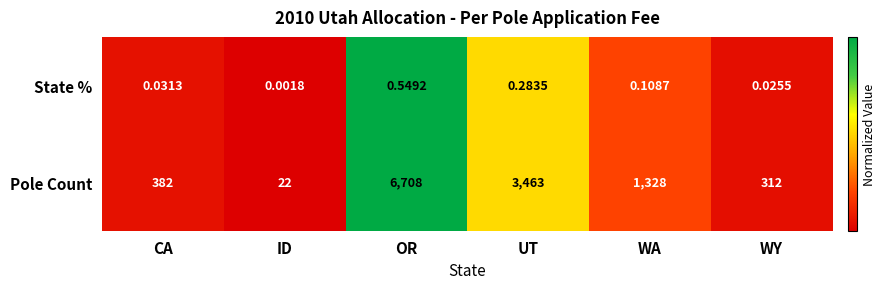

Where is State % nearest to the value 0?

ID